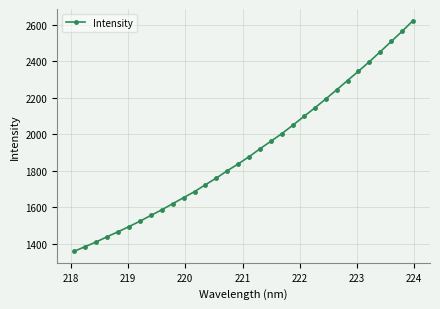

Reading right to left, extract all data points from this chart.

2623.2	2564.2	2508.4	2452.6	2397.8	2345.6	2294.7	2243.6	2193.5	2144.5	2097.6	2050.3	2004.4	1962.6	1921.4	1877.9	1838.1	1800.8	1760.8	1724.0	1686.3	1653.2	1619.9	1586.6	1555.6	1524.0	1494.4	1466.1	1439.1	1410.3	1384.9	1359.5